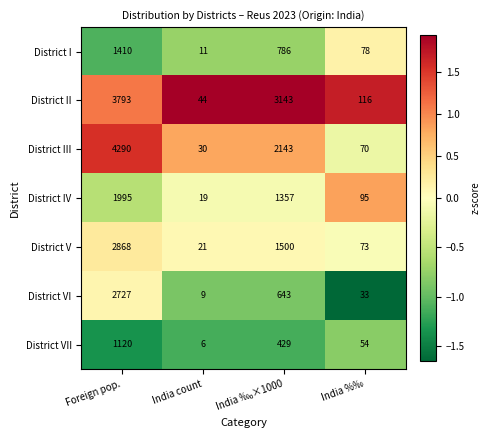

Which series has the widest spread of values?

District III